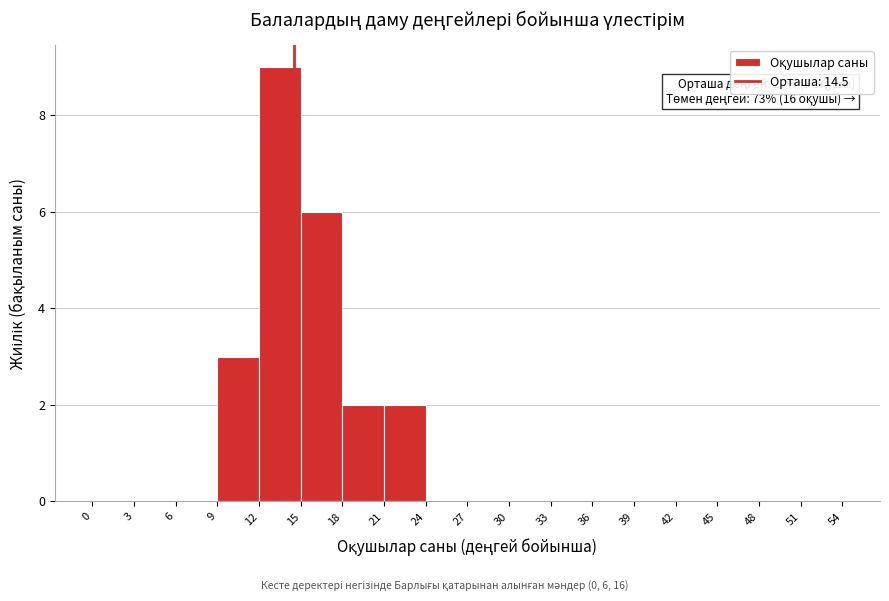

Over which range of the x-axis is the bar tallest?

12 to 15